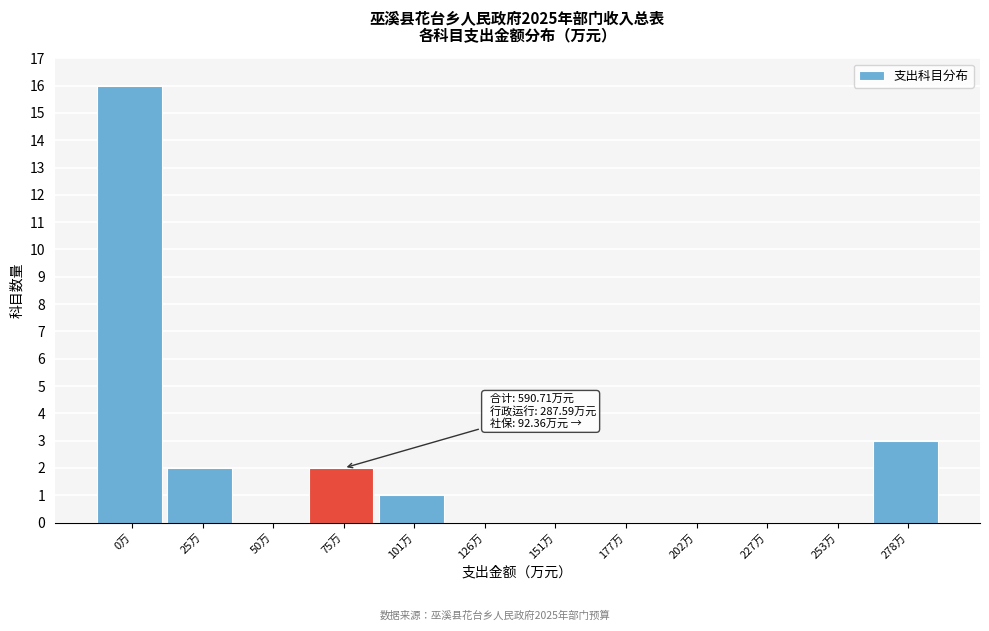

Reading left to right, extract all data points from this chart.

0万=16	25万=2	50万=0	75万=2	101万=1	126万=0	151万=0	177万=0	202万=0	227万=0	253万=0	278万=3